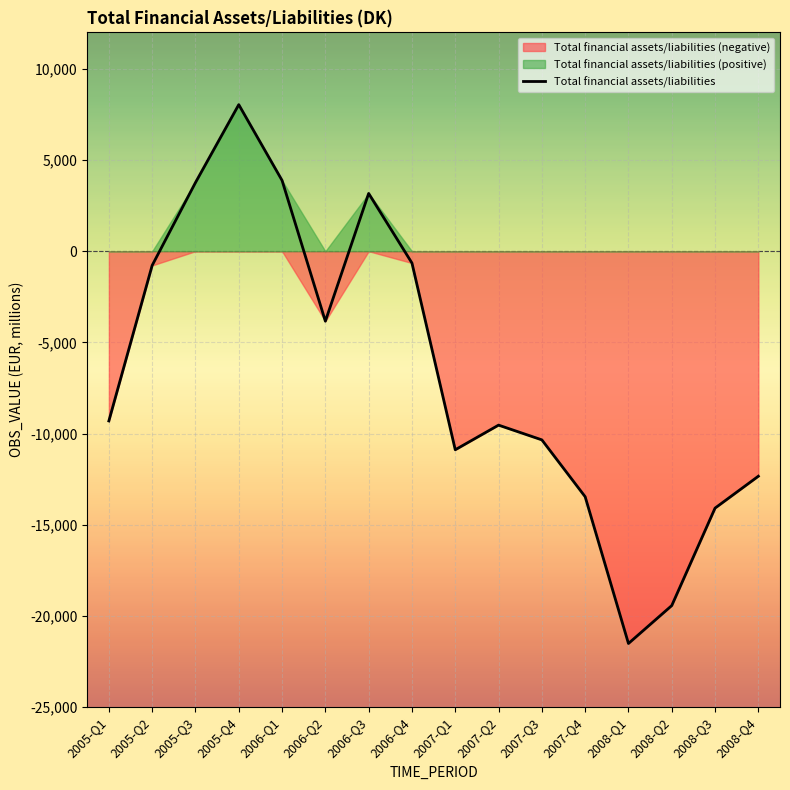

Where is the data nearest to the value -6736?

2005-Q1